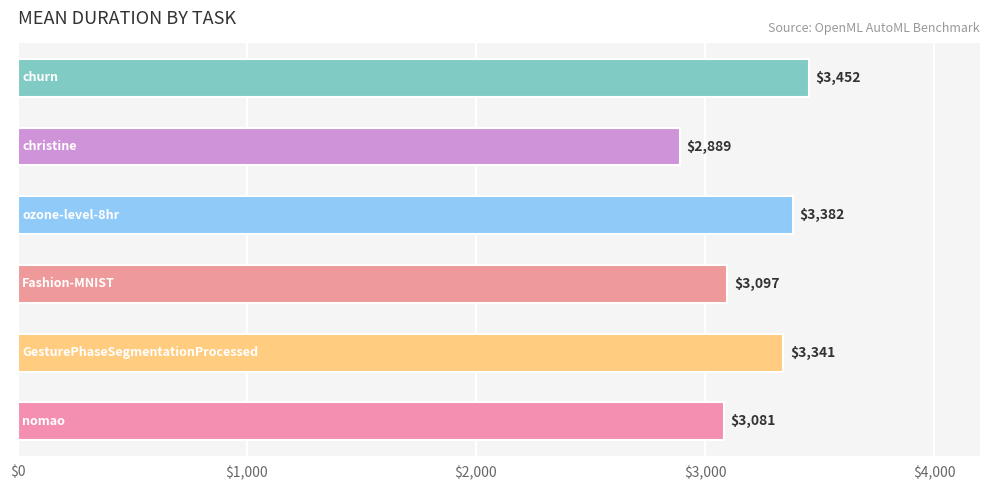

What is the minimum value shown in the chart?

2889.1